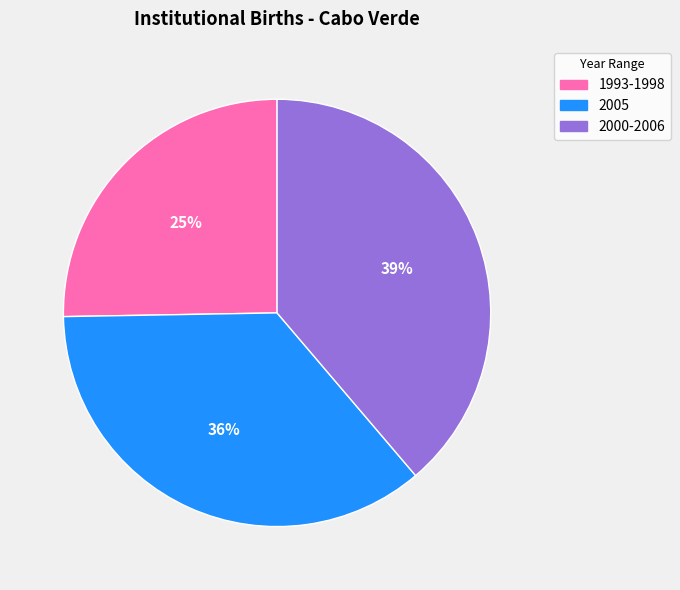

Approximately how many times larger is the value at 2005 compared to 2000-2006?

0.9